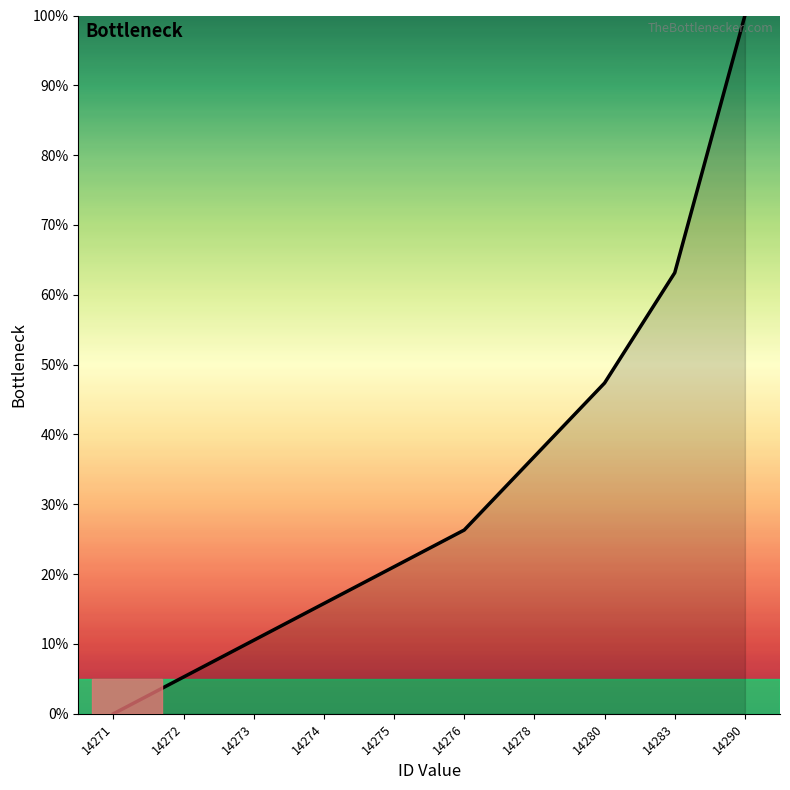

At which label does the data first exceed 26?

14276